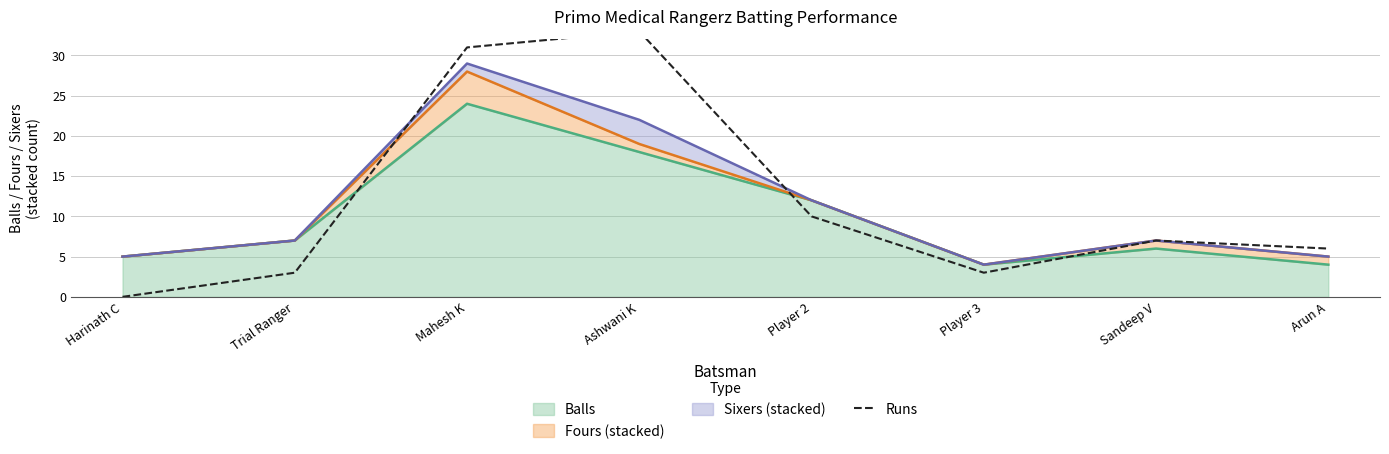

How many positive values are there?

7